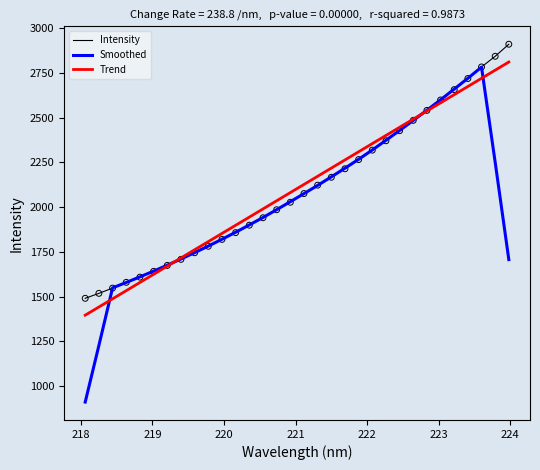

Which series has the widest spread of values?

Smoothed